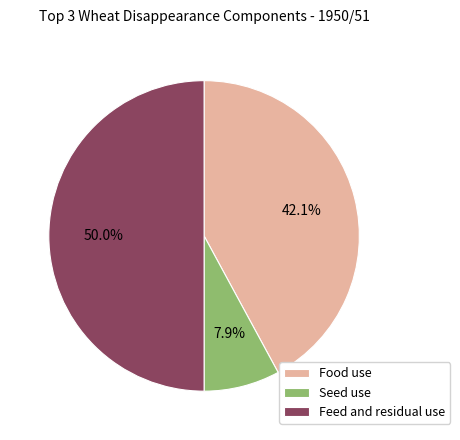

To the nearest percent, what is the difference between the Food use and Feed and residual use slice percentages?

8%